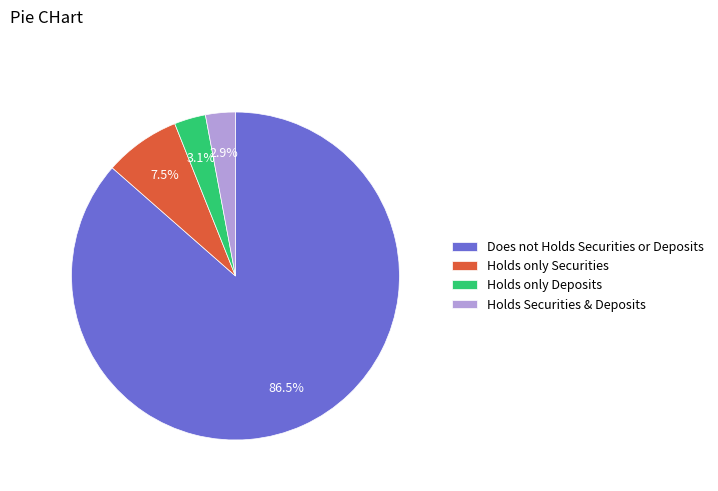

Does Does not Holds Securities or Deposits account for over 50% of the chart?

Yes